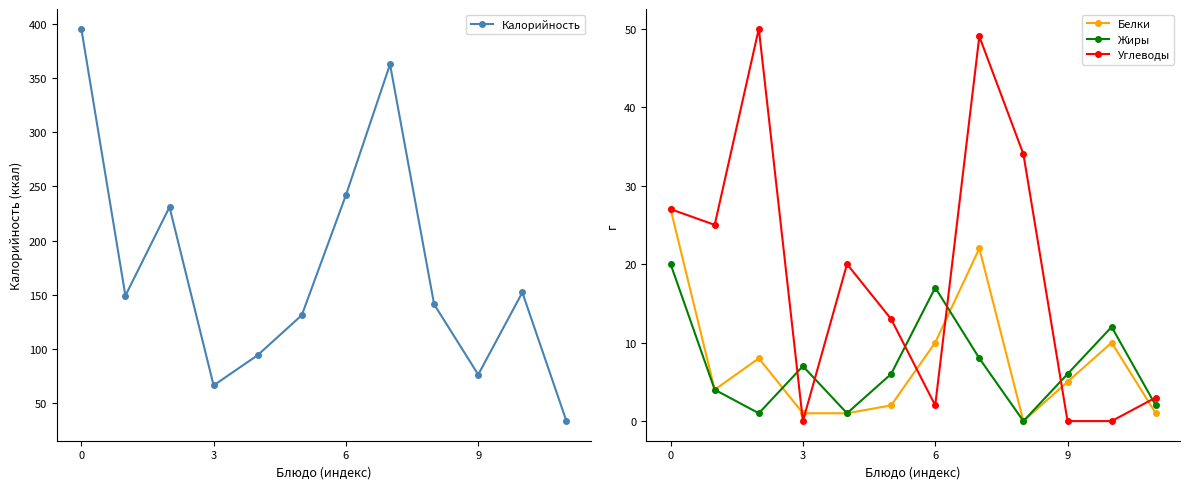

In Белки, how many points are higher than both neighbors (excluding endpoints)?

3